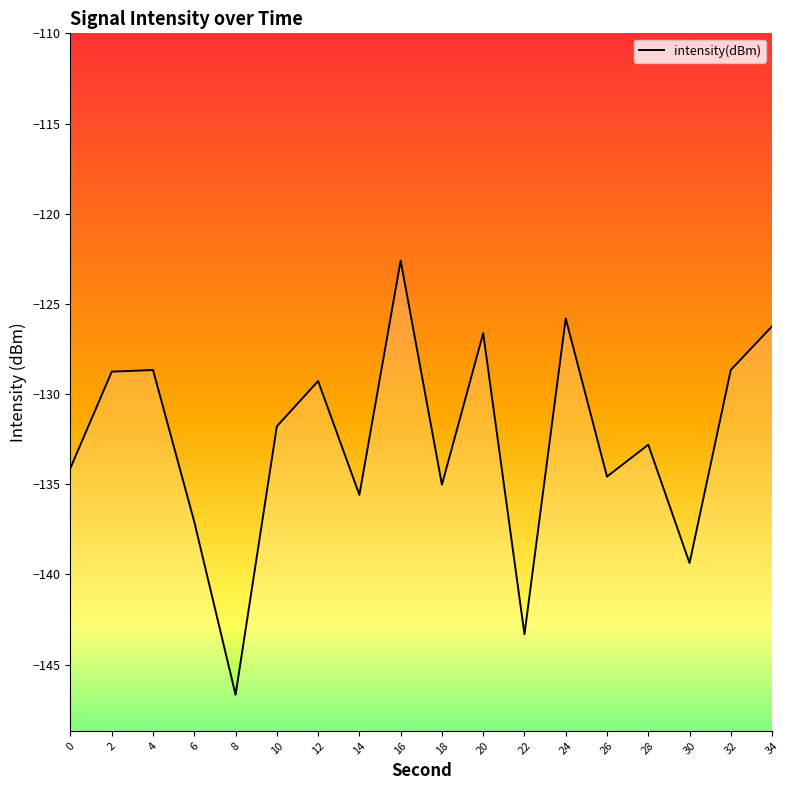

What is the greatest value displayed?

-122.6